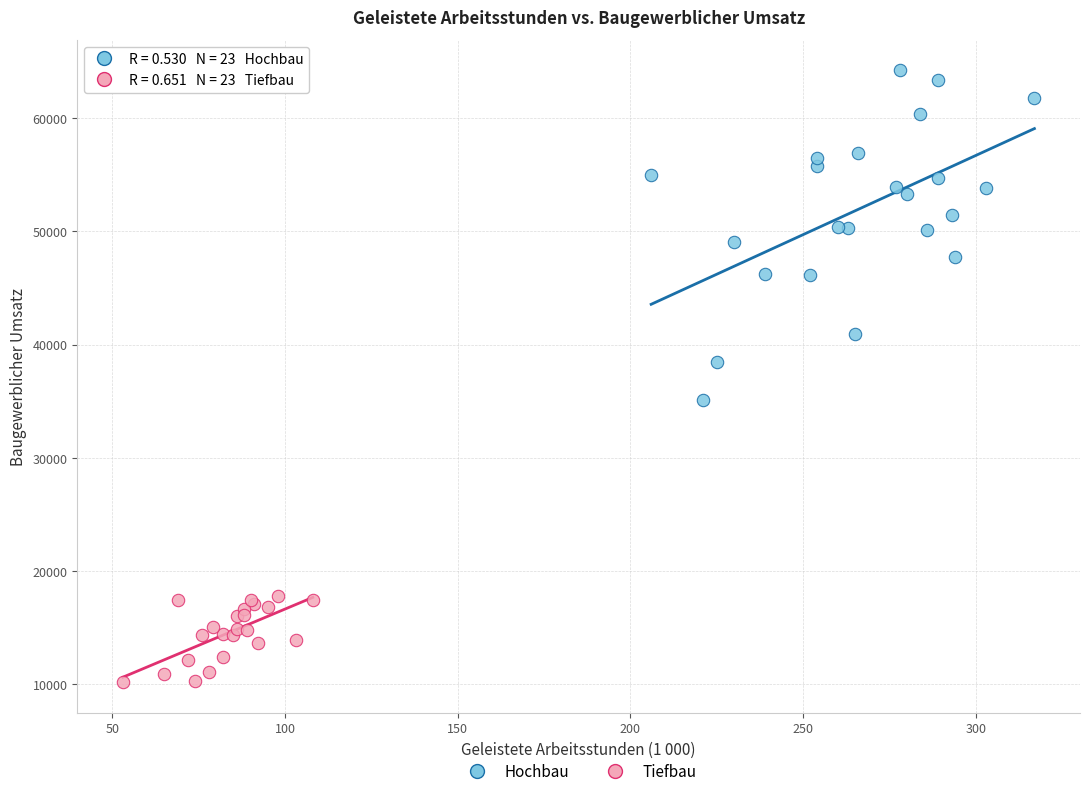

Which series reaches the minimum Y coordinate?

Tiefbau